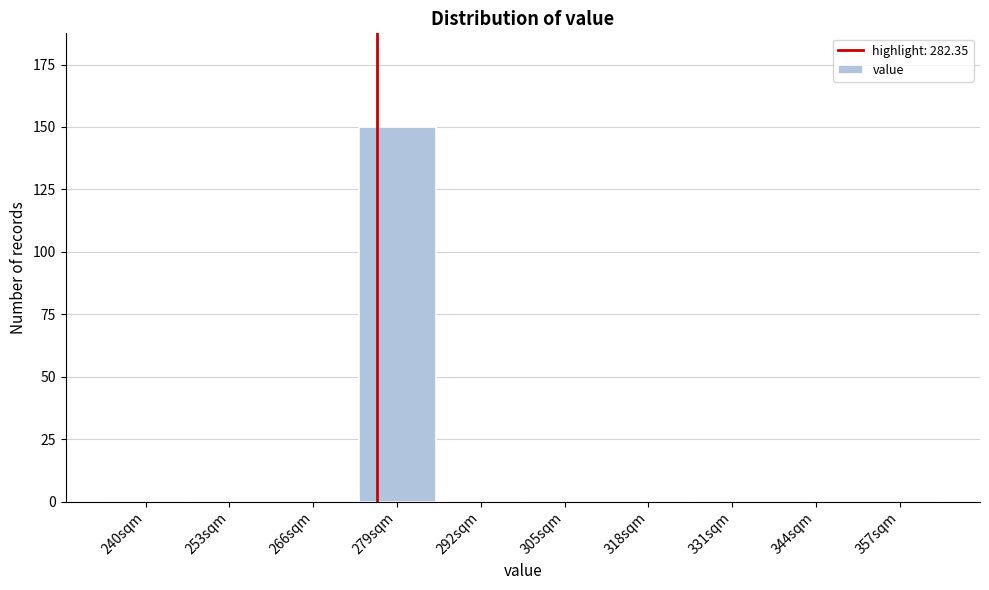

Reading left to right, what are all the values shown in this chart?

240sqm=0	253sqm=0	266sqm=0	279sqm=150	292sqm=0	305sqm=0	318sqm=0	331sqm=0	344sqm=0	357sqm=0